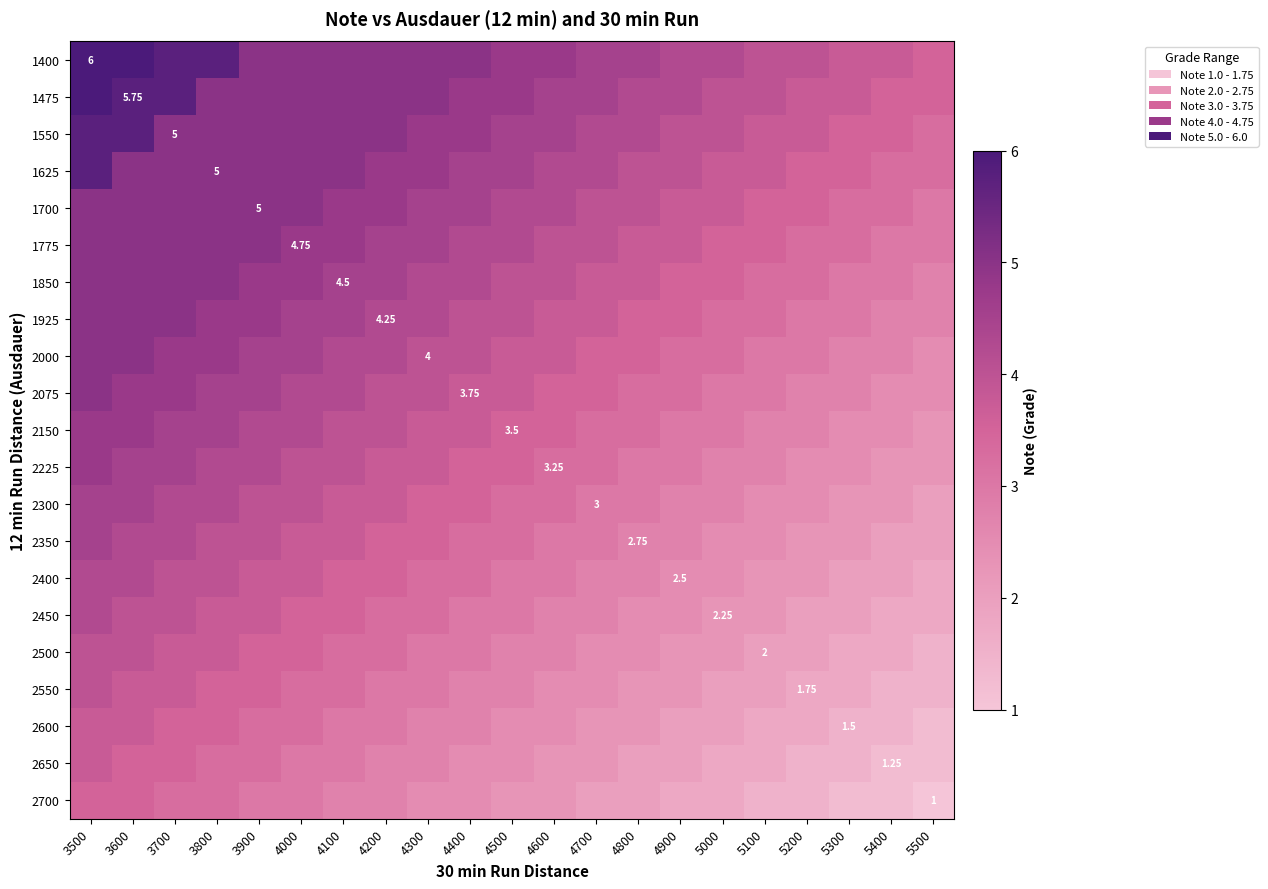

What is the smallest value displayed?

1.0